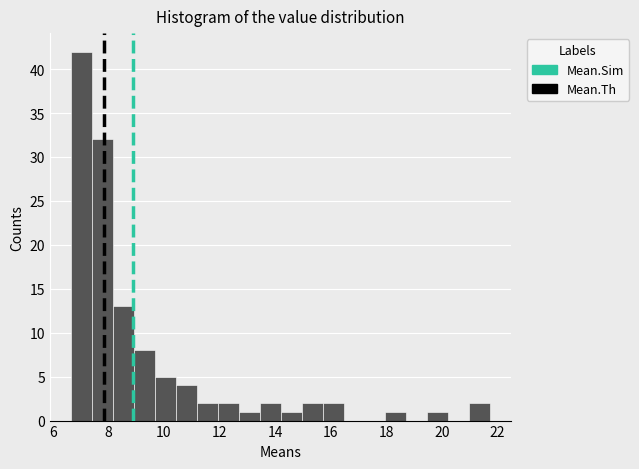

Around what value on the x-axis is the tallest bar? Give the approximate position of its centre, as read against the axis.

7.0